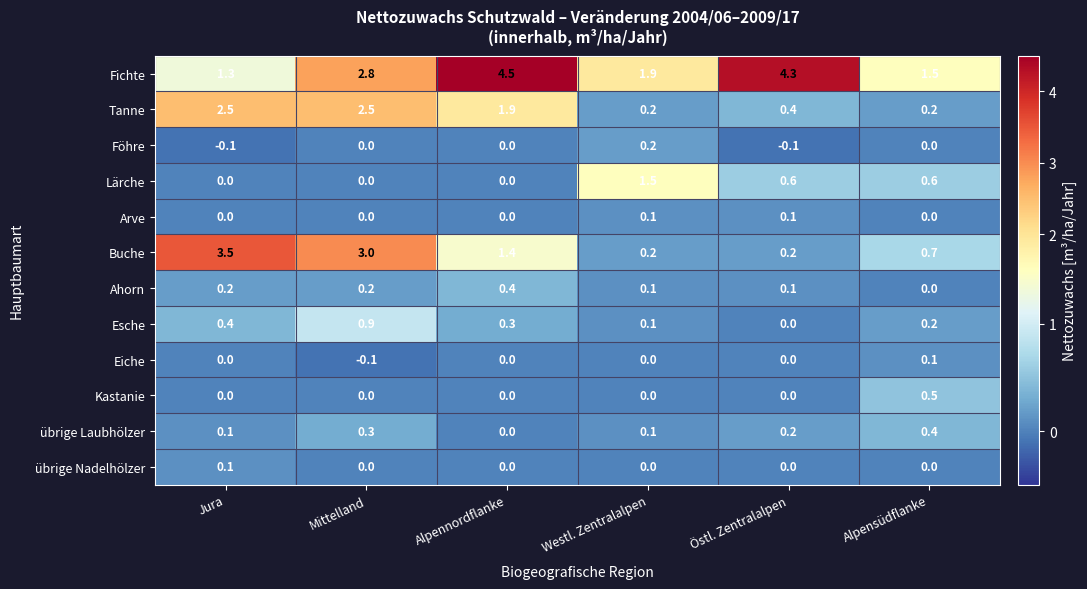

True or false: Esche has a value of 0.9 at Mittelland.

True